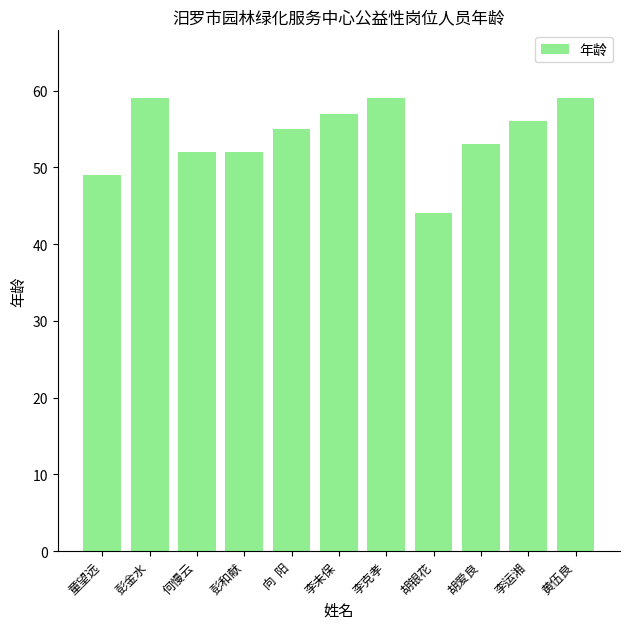

At which category does the chart reach its minimum across all series?

胡银花